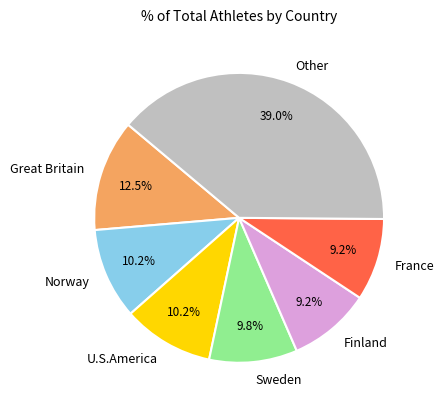

To the nearest percent, what is the average slice percentage?

14%